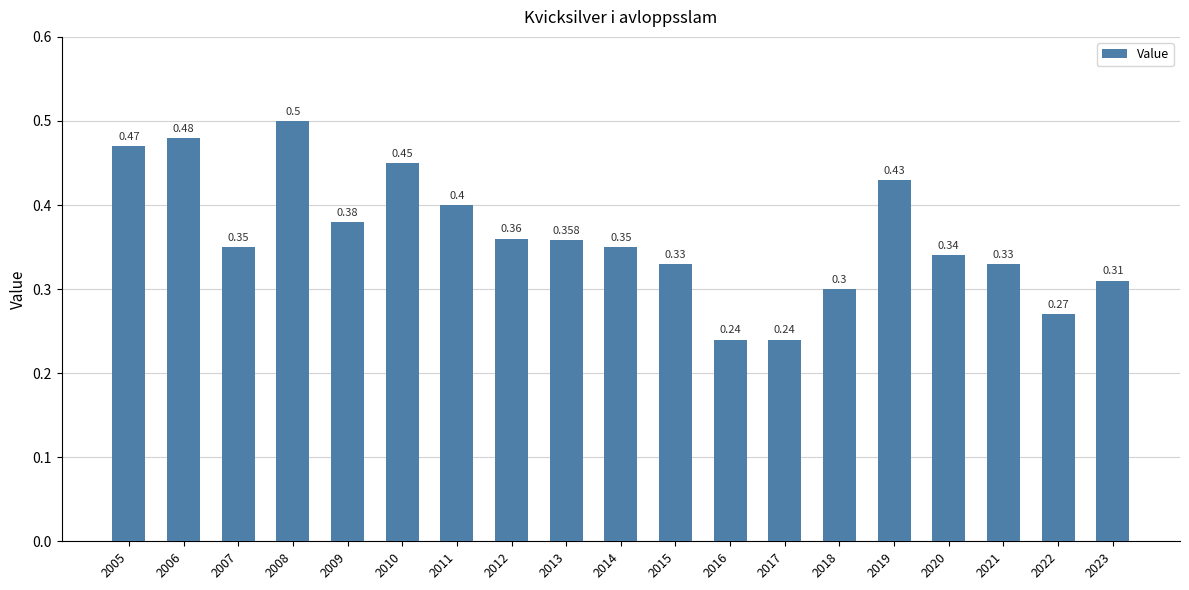

How many values are between 0 and 1?

19